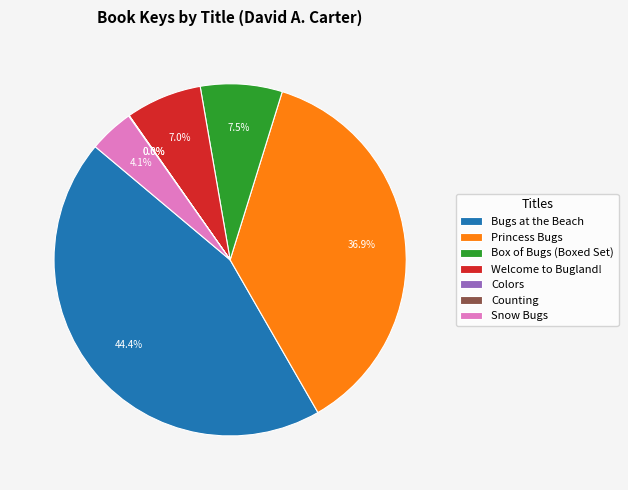

What percentage is the Princess Bugs slice, to the nearest percent?

37%